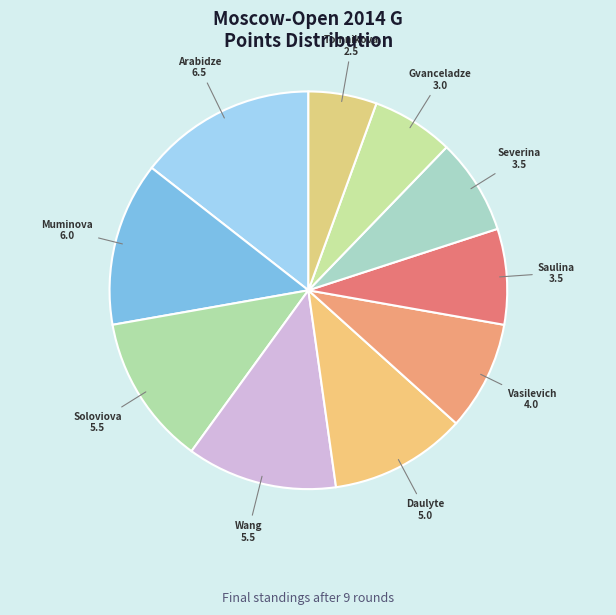

Does any single category account for the majority?

No